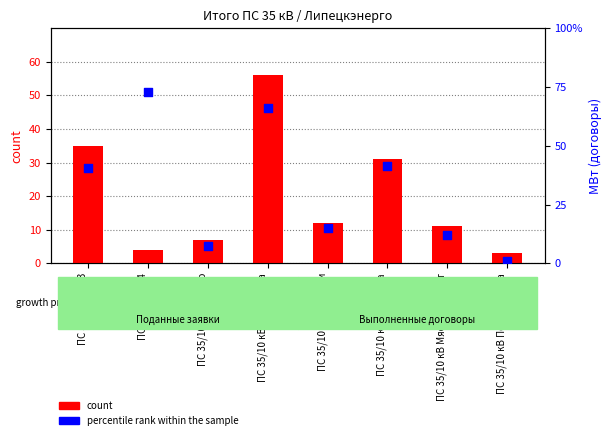

Which series has the largest total across all categories?

count